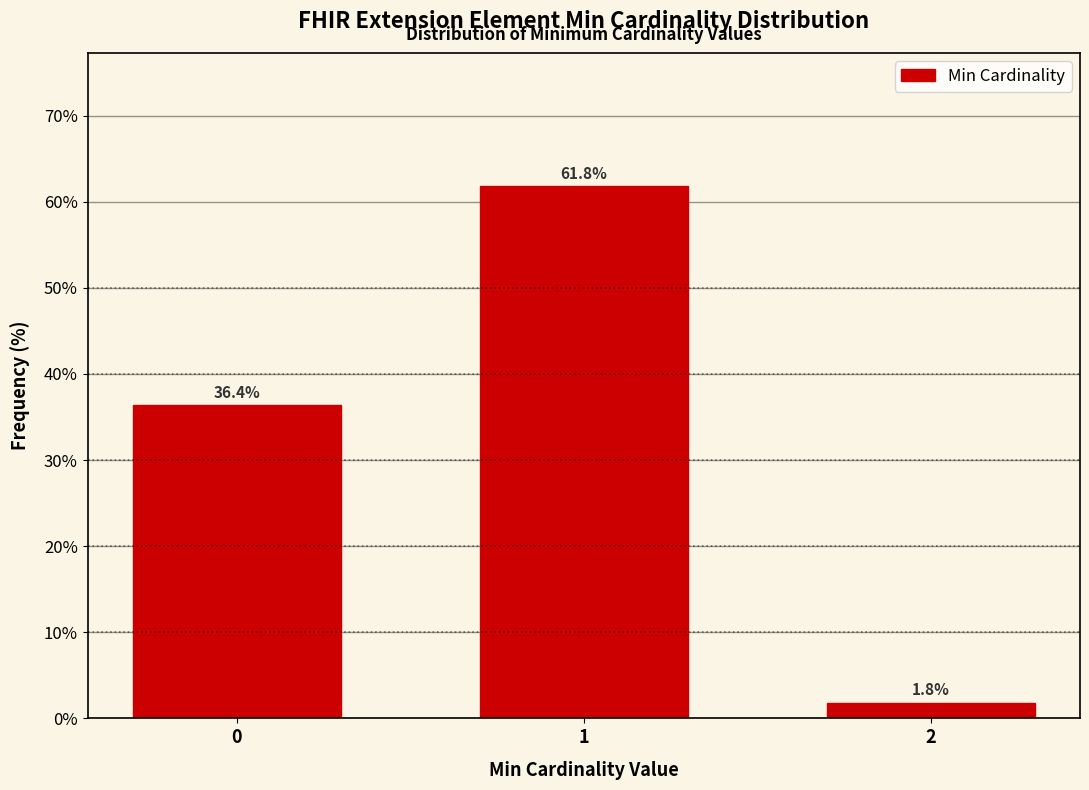

Reading left to right, extract all data points from this chart.

0=36.4	1=61.8	2=1.8